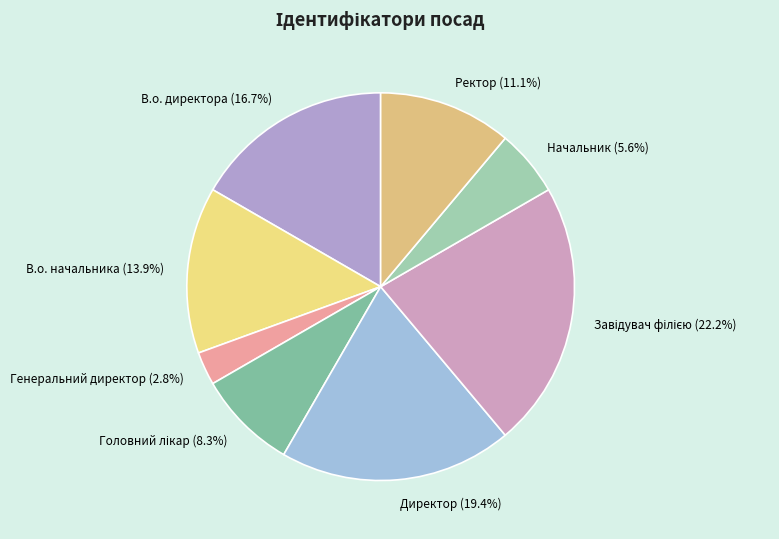

Which has a higher value, Начальник or В.о. директора?

В.о. директора